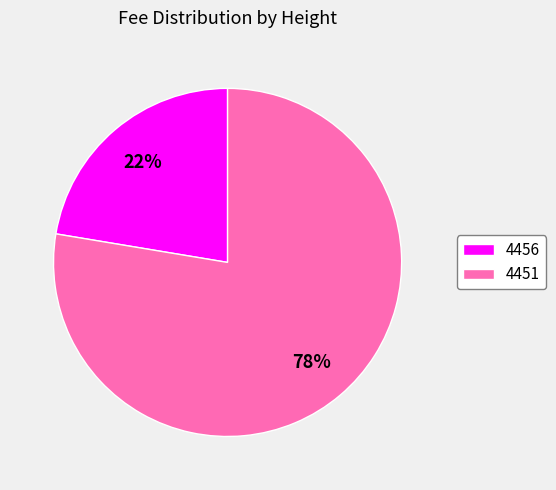

How many segments does this pie chart have?

2